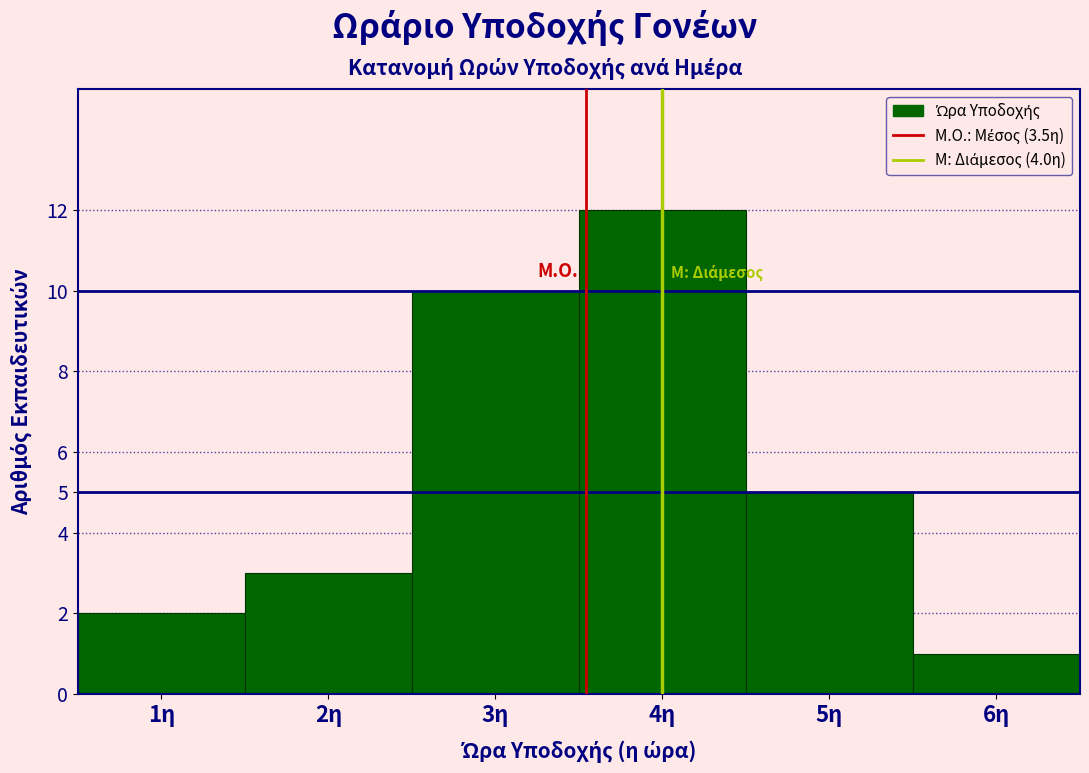

Reading left to right, list every bar in this chart as the range it spans on the x-axis followed by its height. The values are not printed on the chart, so give them approximately, as read against the axis.

0.5 to 1.5: 2
1.5 to 2.5: 3
2.5 to 3.5: 10
3.5 to 4.5: 12
4.5 to 5.5: 5
5.5 to 6.5: 1